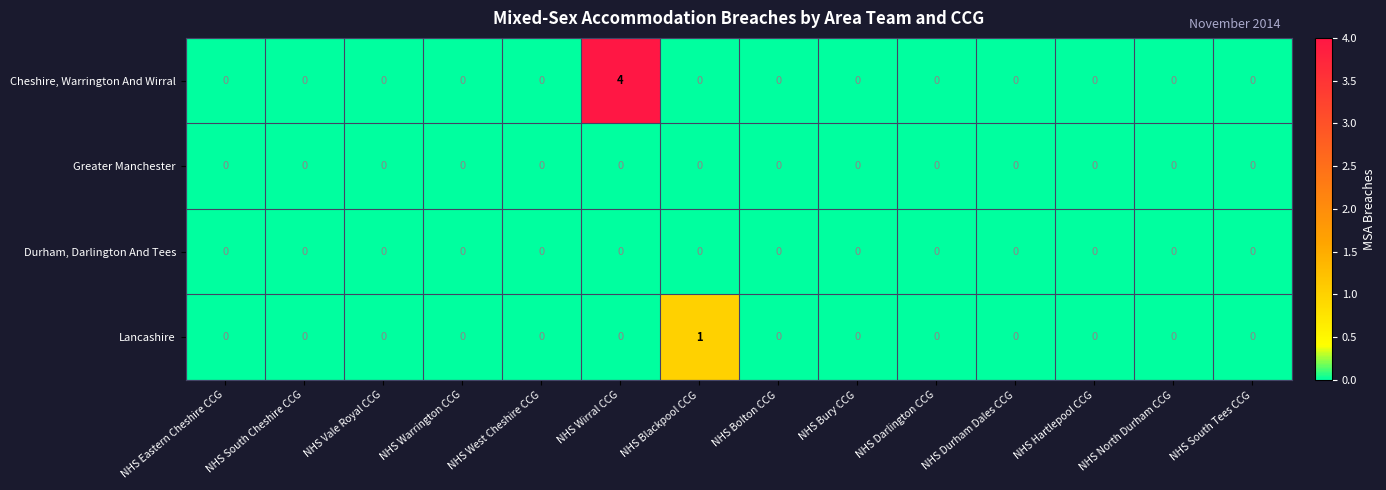

Which category has the highest value across all series?

NHS Wirral CCG